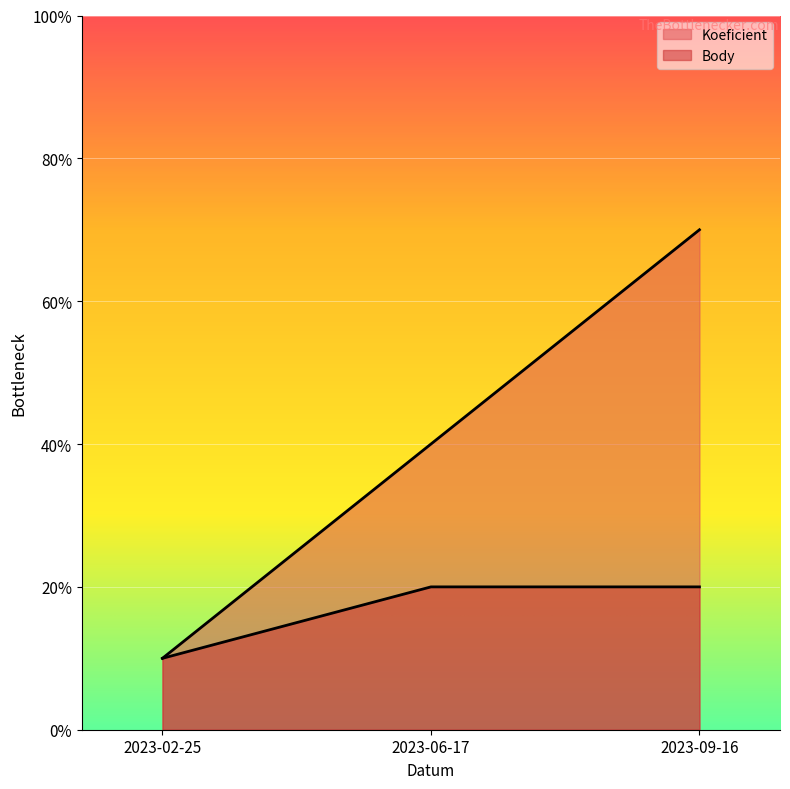

At which label does Body reach its minimum?

2023-02-25